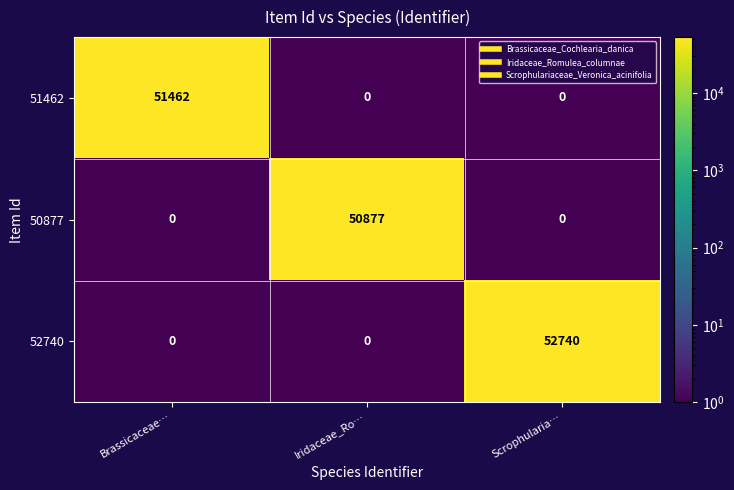

What is the minimum value shown in the chart?

0